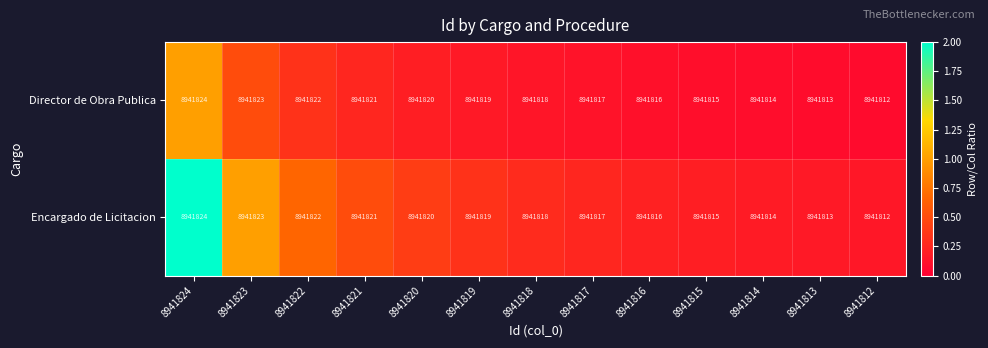

What is the difference between the Director de Obra Publica values at 8941822 and 8941813?

9